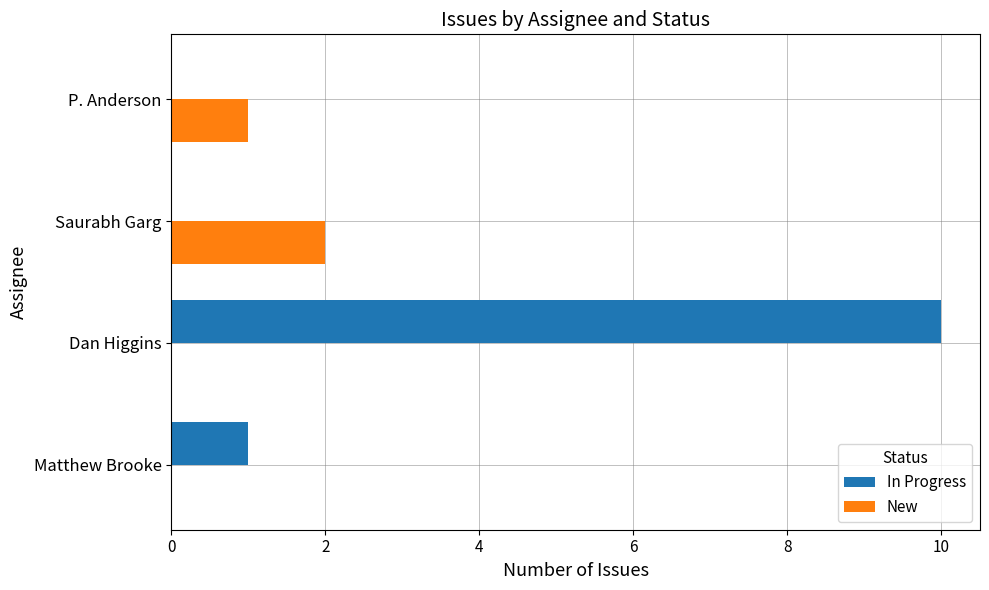

How many categories are shown in the chart?

4